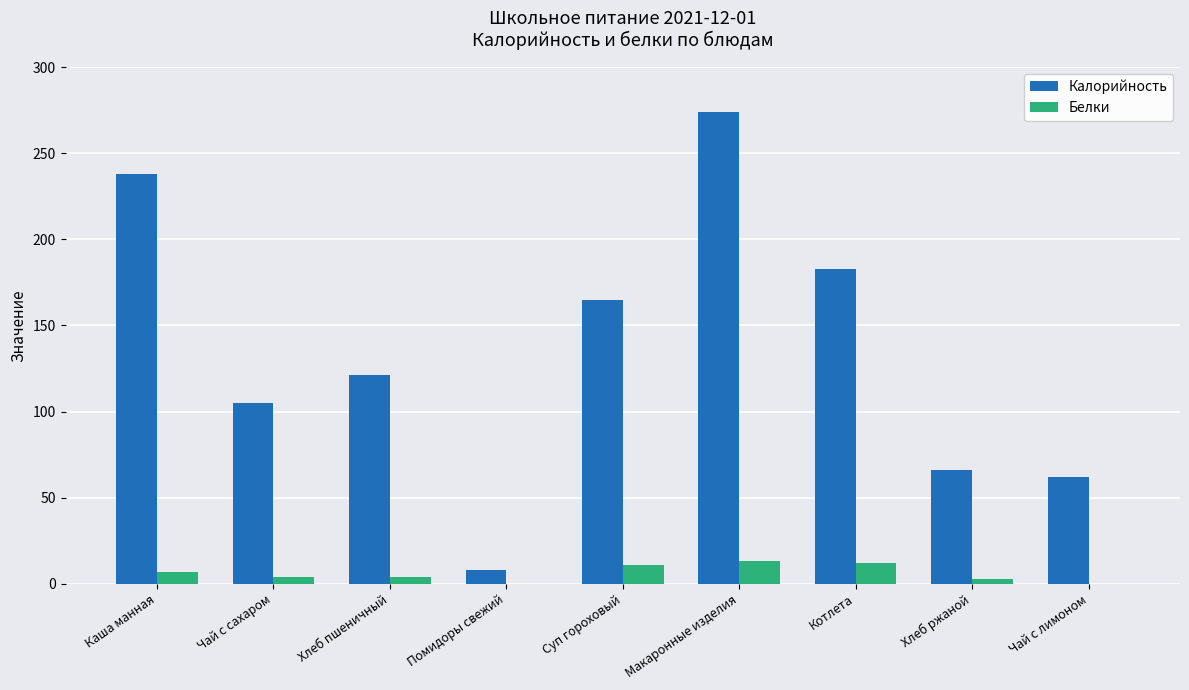

What is the sum of the Калорийность values at Макаронные изделия and Суп гороховый?

439.0